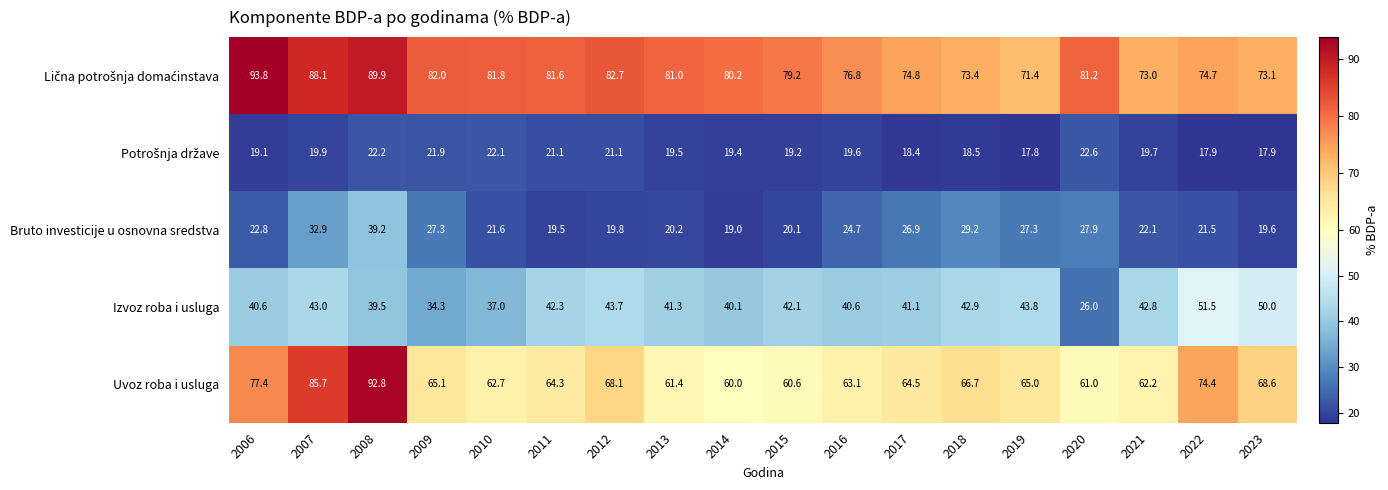

Count the number of data series in this chart.

5